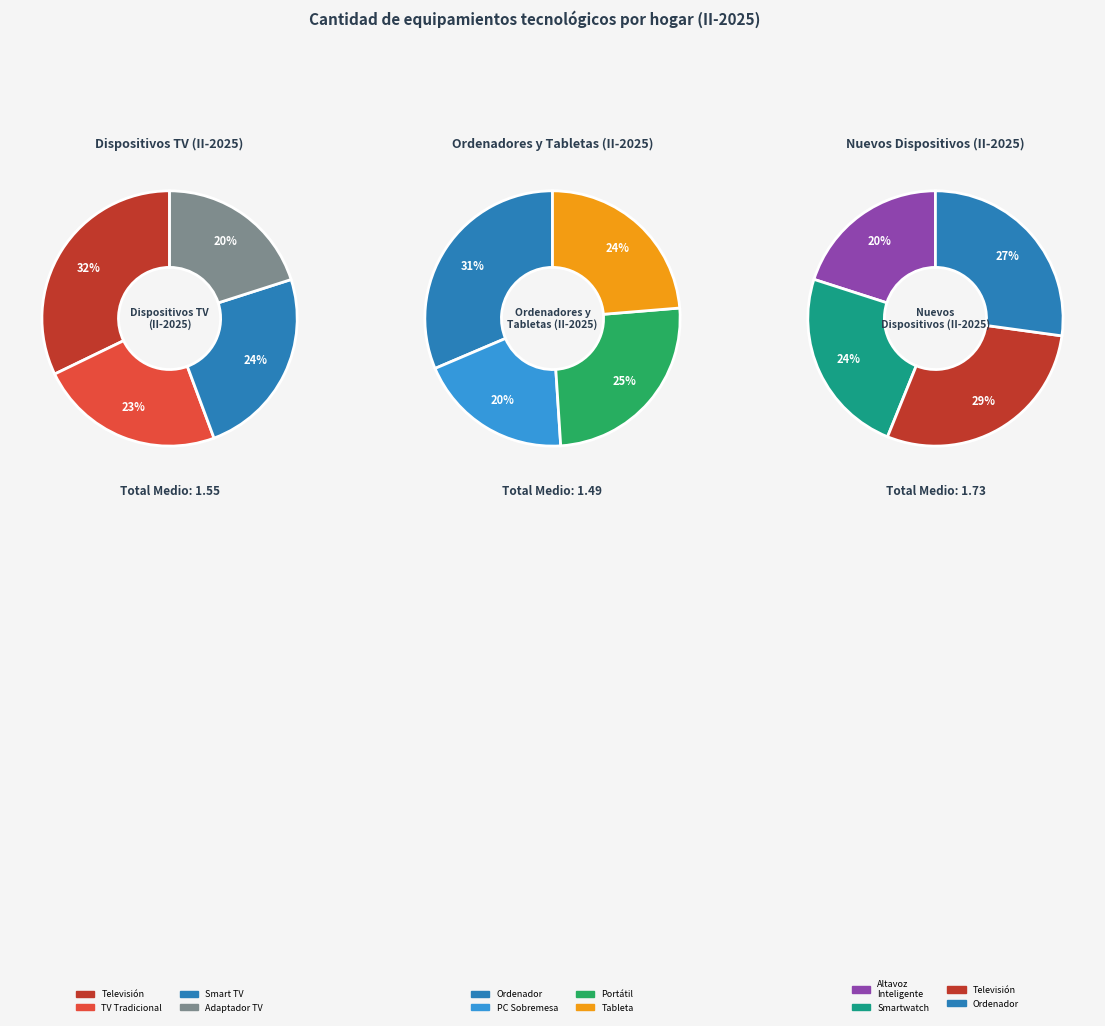

What is the change in value from Televisión (tradicional sin acceso a Internet) to Ordenador?

+0.4